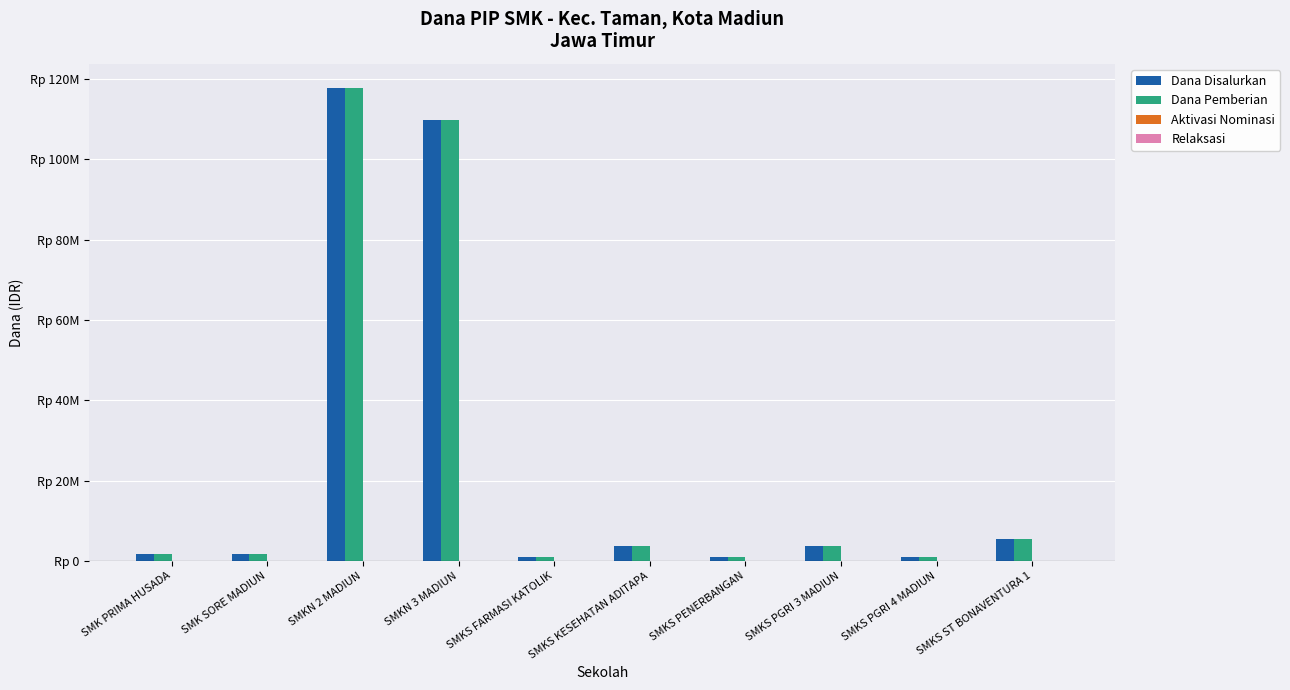

What is the label of the 1st bar from the right?

SMKS ST BONAVENTURA 1